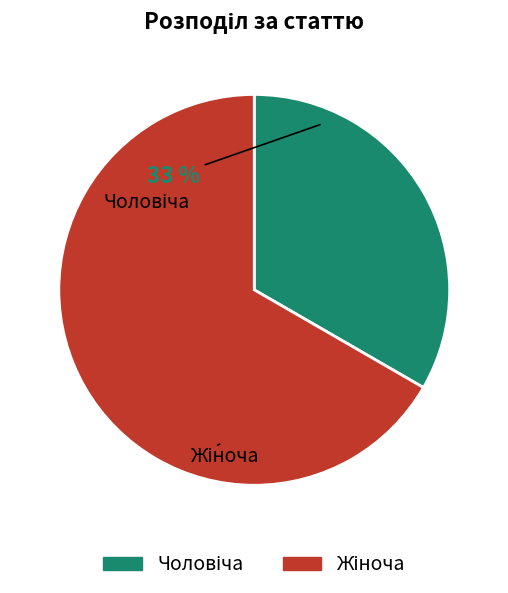

Which slice is the largest?

Жіноча